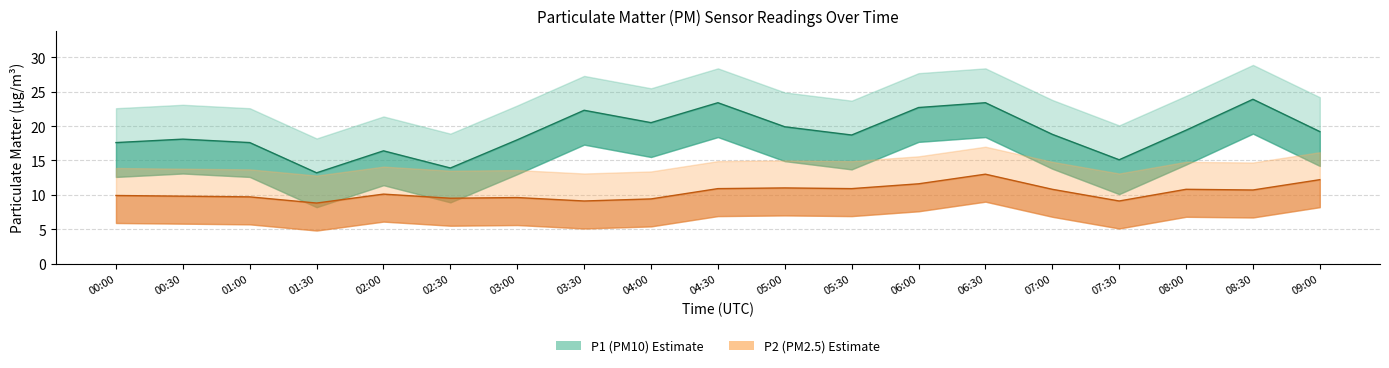

Reading right to left, what are all the values shown in this chart?

P1: 19.2	23.9	19.4	15.1	18.8	23.4	22.7	18.7	19.9	23.4	20.5	22.3	18.0	13.9	16.4	13.2	17.6	18.1	17.6
P1_upper: 24.2	28.9	24.4	20.1	23.8	28.4	27.7	23.7	24.9	28.4	25.5	27.3	23.0	18.9	21.4	18.2	22.6	23.1	22.6
P1_lower: 14.2	18.9	14.4	10.1	13.8	18.4	17.7	13.7	14.9	18.4	15.5	17.3	13.0	8.9	11.4	8.2	12.6	13.1	12.6
P2: 12.2	10.7	10.8	9.1	10.8	13.0	11.6	10.9	11.0	10.9	9.4	9.1	9.6	9.5	10.1	8.8	9.7	9.8	9.9
P2_upper: 16.2	14.7	14.8	13.1	14.8	17.0	15.6	14.9	15.0	14.9	13.4	13.1	13.6	13.5	14.1	12.8	13.7	13.8	13.9
P2_lower: 8.2	6.7	6.8	5.1	6.8	9.0	7.6	6.9	7.0	6.9	5.4	5.1	5.6	5.5	6.1	4.8	5.7	5.8	5.9